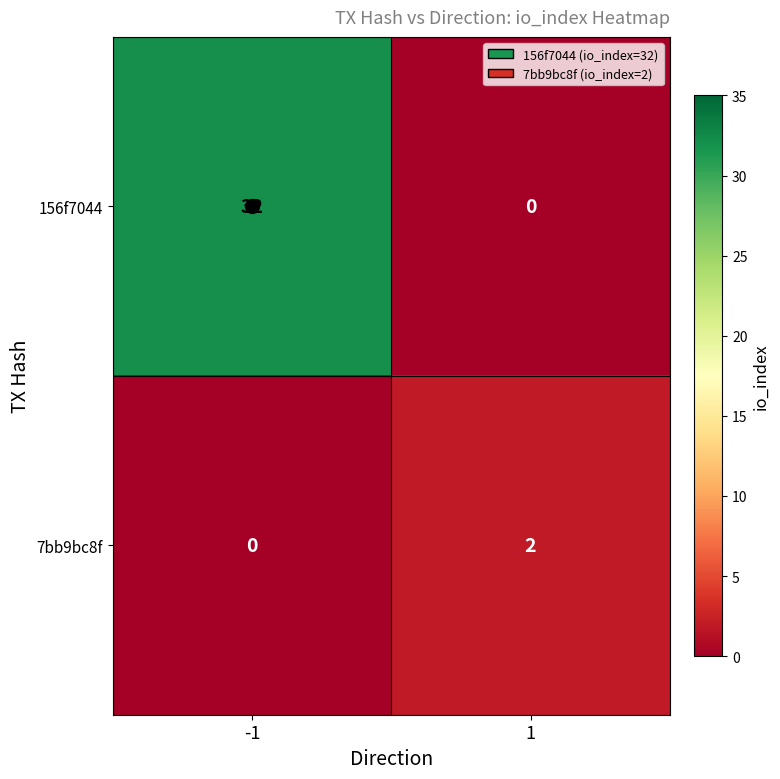

What is the highest value of the 156f7044 series?

32